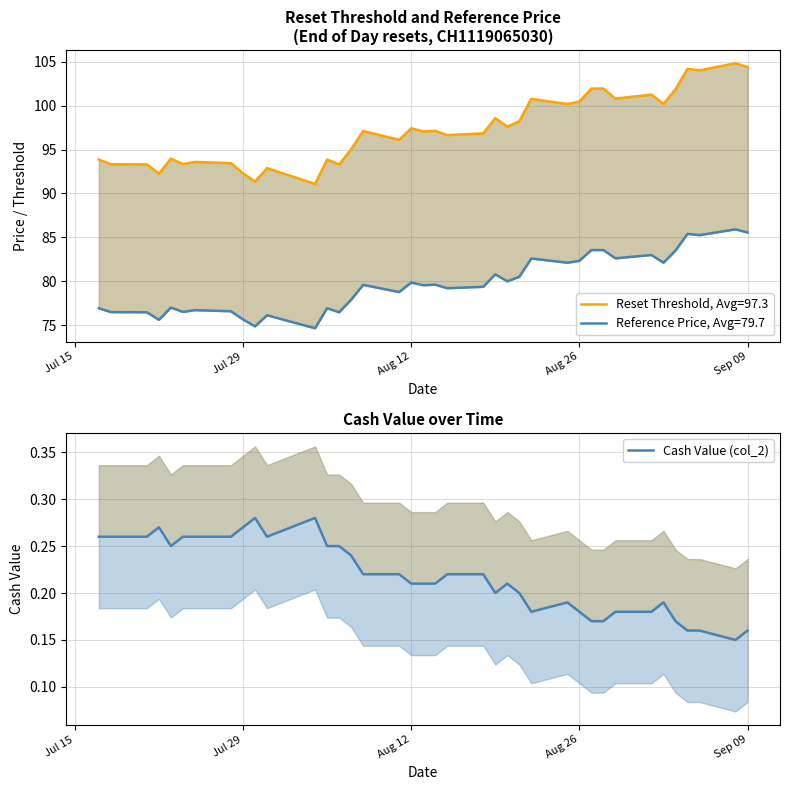

Count the number of categories in the chart.

38